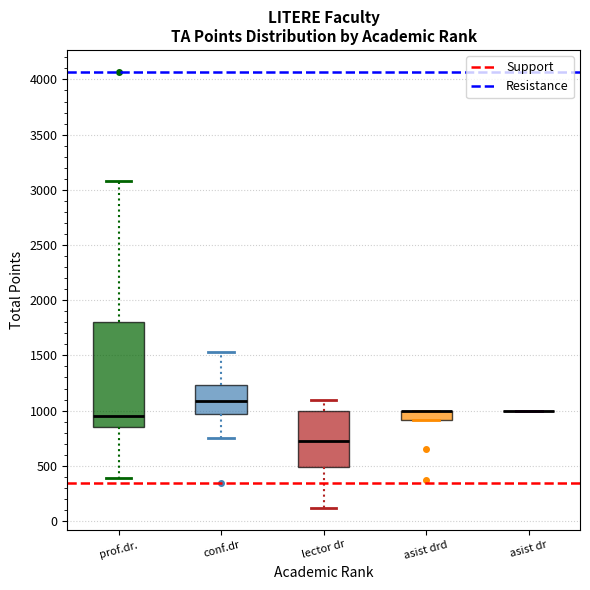

Reading left to right, transcribe this box plot: for each box, give where its median line is, the range the box spans, and where its two whiskers end, as read against the y-axis. The values are not printed on the chart, so give them approximately, as read against the axis.

prof.dr.: median 950, box 850 to 1800, whiskers 400 to 3100
conf.dr: median 1100, box 950 to 1250, whiskers 750 to 1550
lector dr: median 750, box 500 to 1000, whiskers 100 to 1100
asist drd: median 1000 (drawn on the box's upper edge), box 900 to 1000, whiskers 900 to 1000
asist dr: box collapsed to a line at 1000, whiskers 1000 to 1000